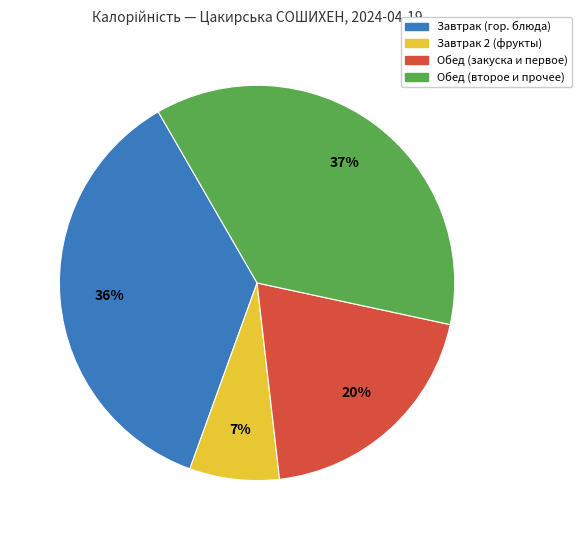

Is there a majority slice in this chart?

No